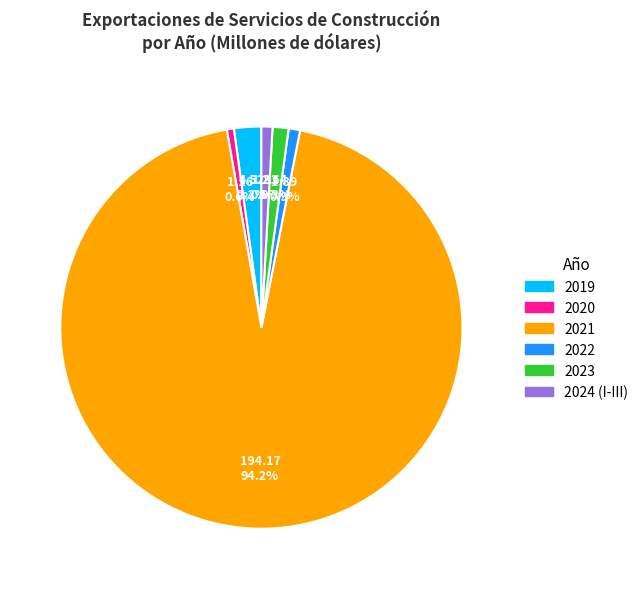

Does 2021 account for over 50% of the chart?

Yes